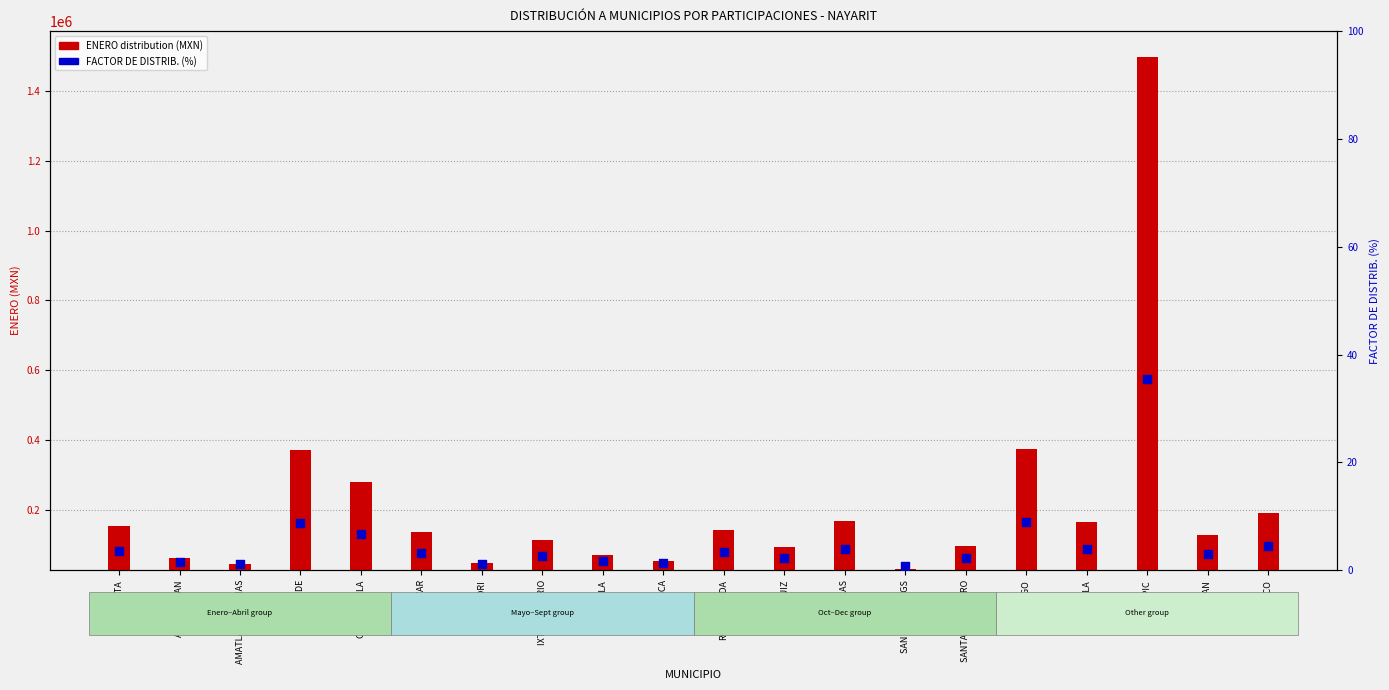

Which series has the largest total across all categories?

ENERO distribution (MXN)